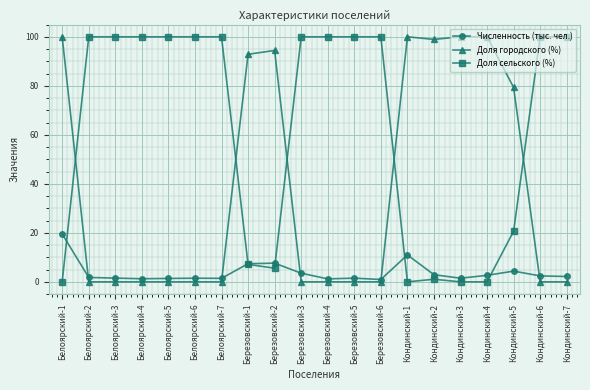

Between which two adjacent categories do Доля городского (%) and Численность (тыс. чел.) first intersect?

Белоярский-1 and Белоярский-2